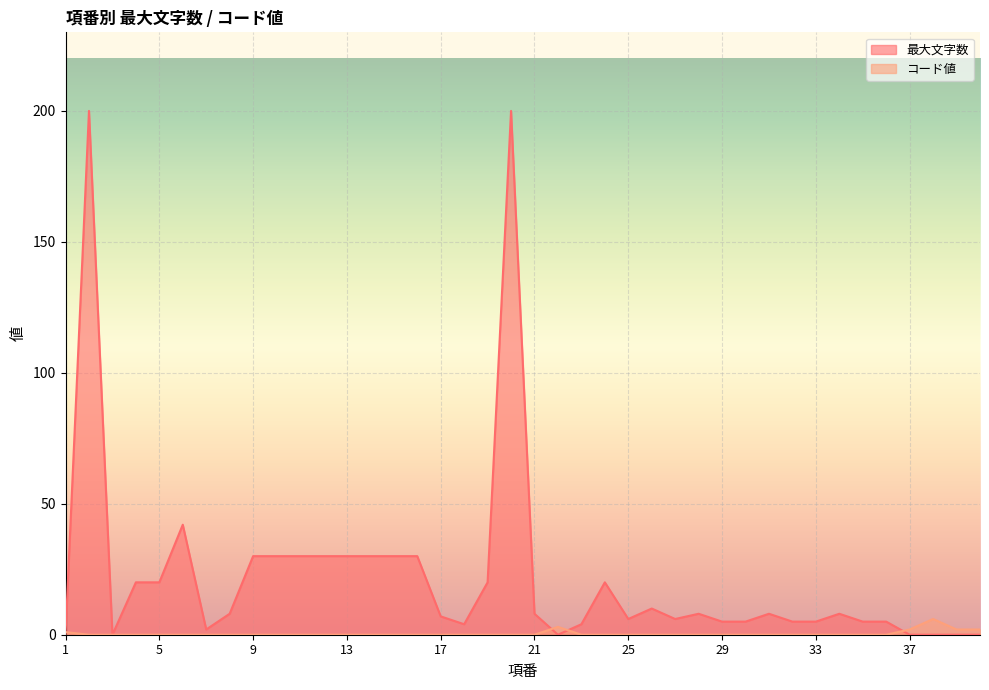

Where is the first local minimum for 最大文字数?

3